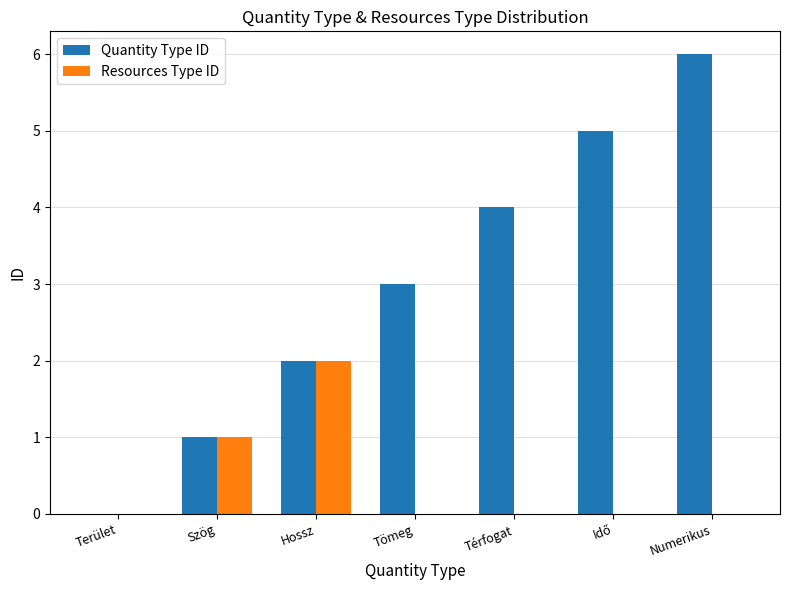

What are all the series names shown in the legend?

Quantity Type ID, Resources Type ID